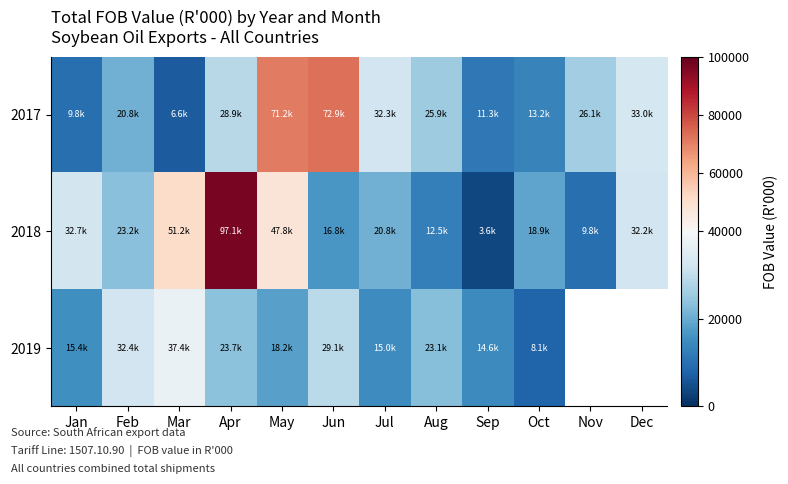

Which category has the highest value across all series?

Apr